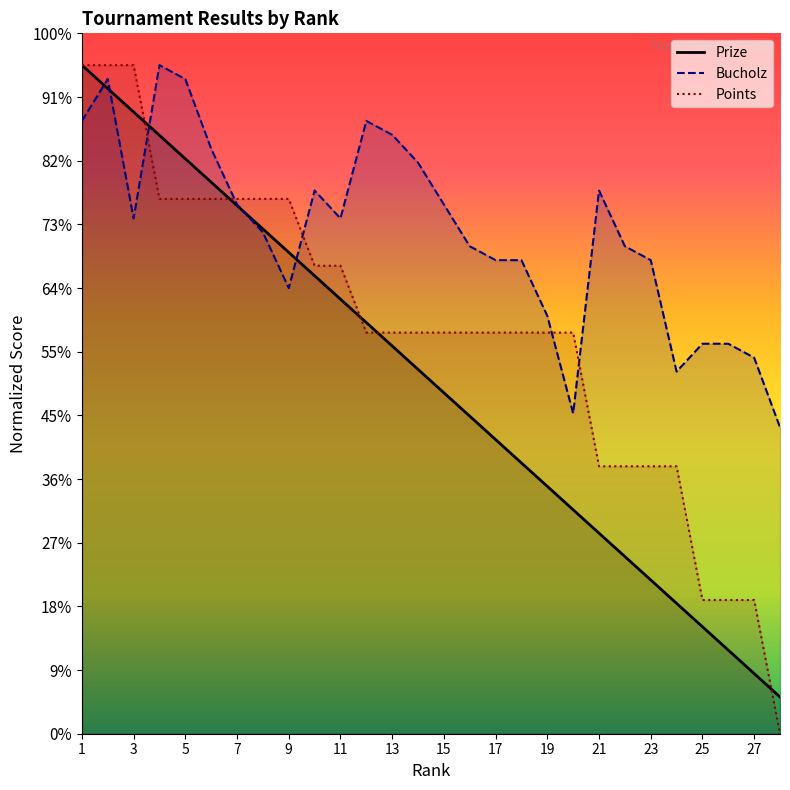

The Bucholz series shows 896.9 at 14. True or false?

True